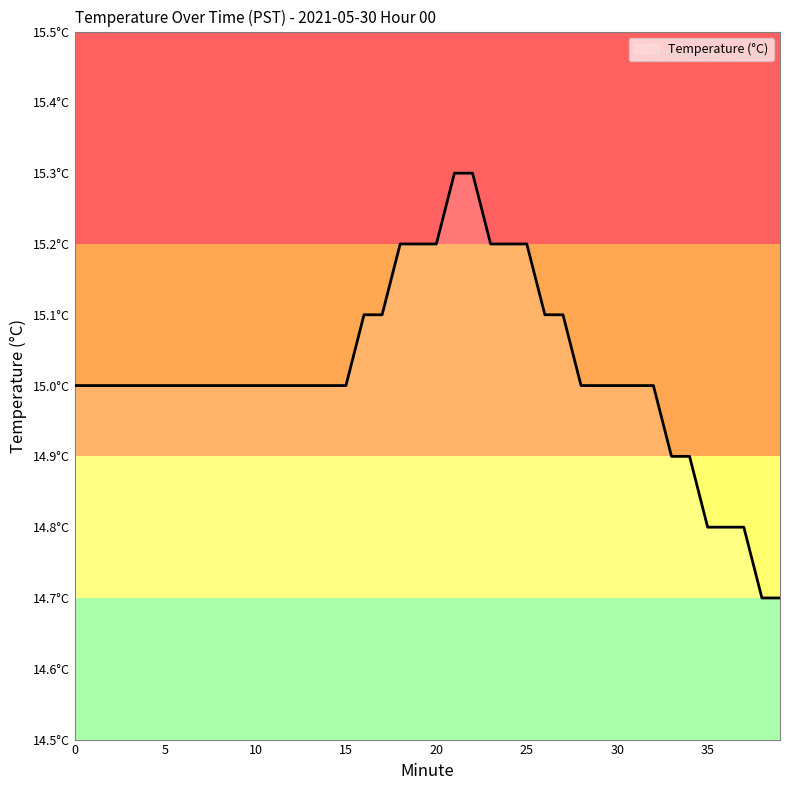

What is the difference between the maximum and second lowest values?

0.6